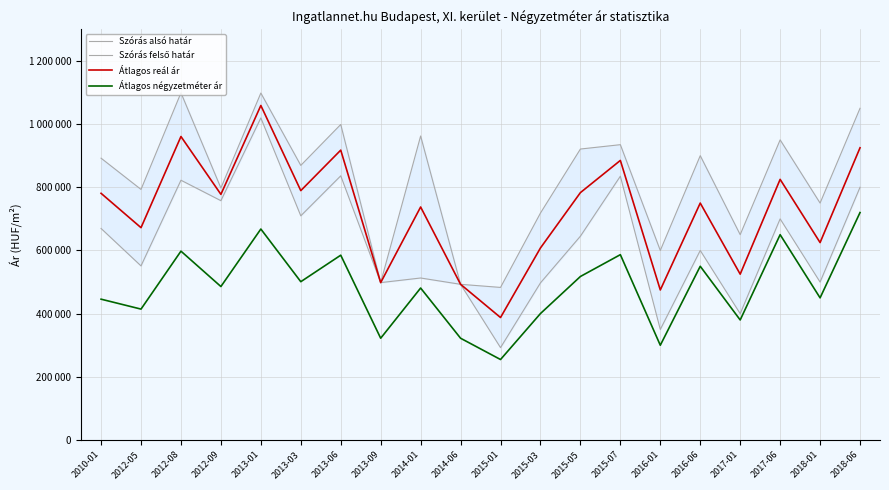

What value does the Szórás felső határ series have at 2017-01?

650000